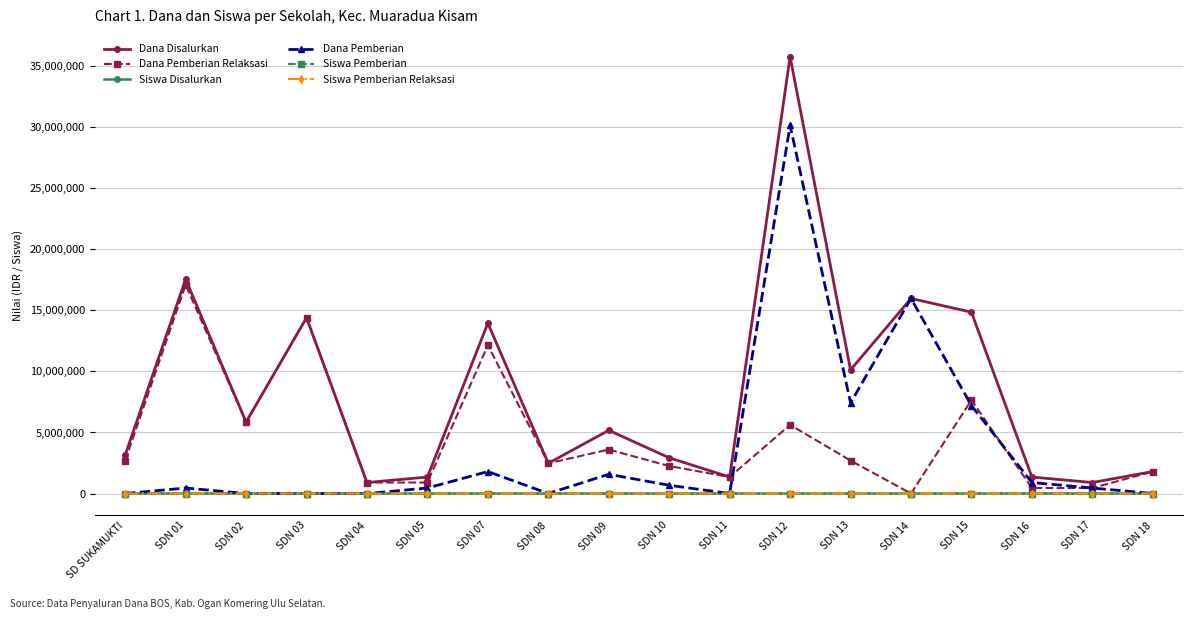

What is the highest value of the Dana Pemberian Relaksasi series?

17100000